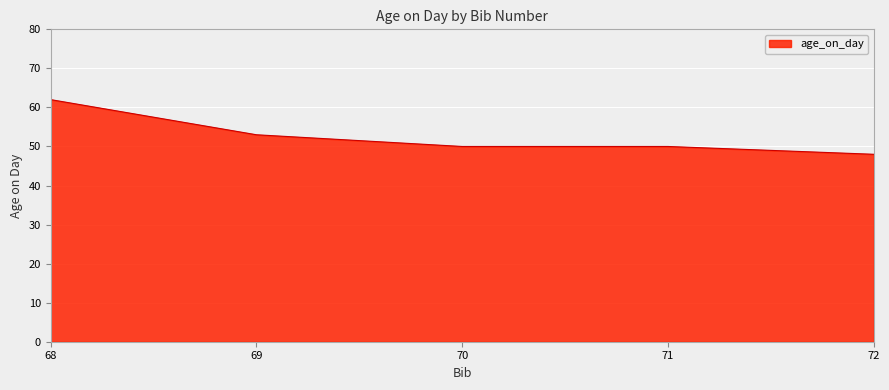

Read the value at 71, to the nearest 10.

50